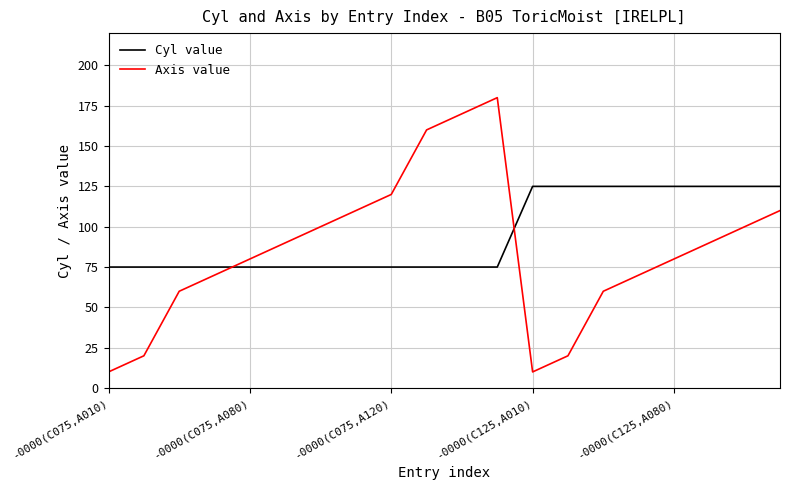

How many intersections are there between Axis value and Cyl value?

2